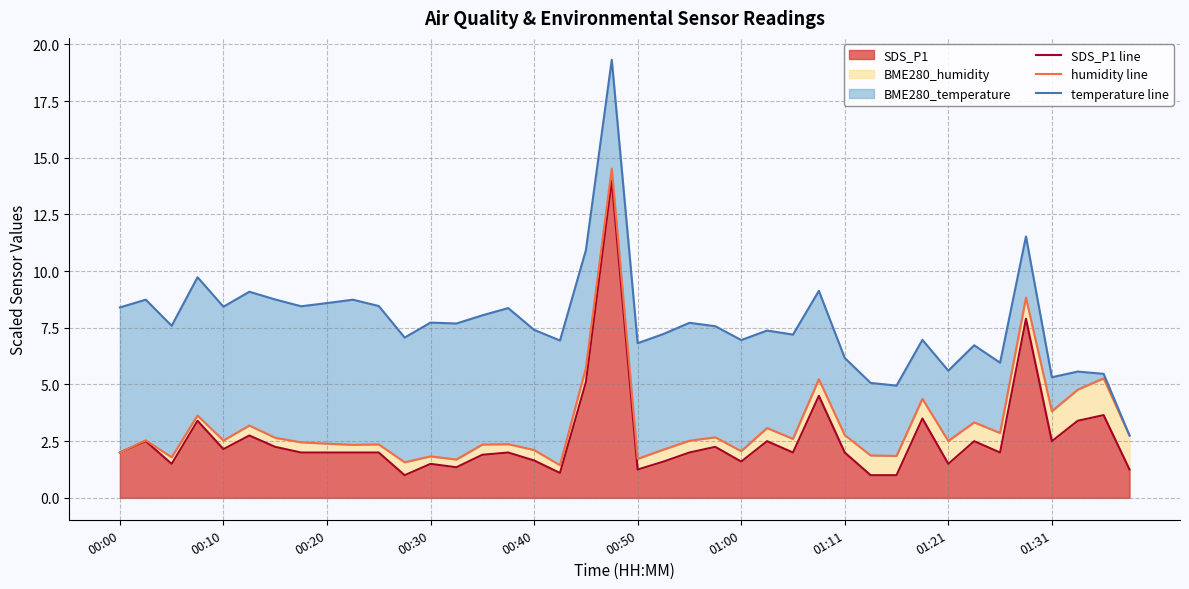

Which series has the largest total across all categories?

temperature line